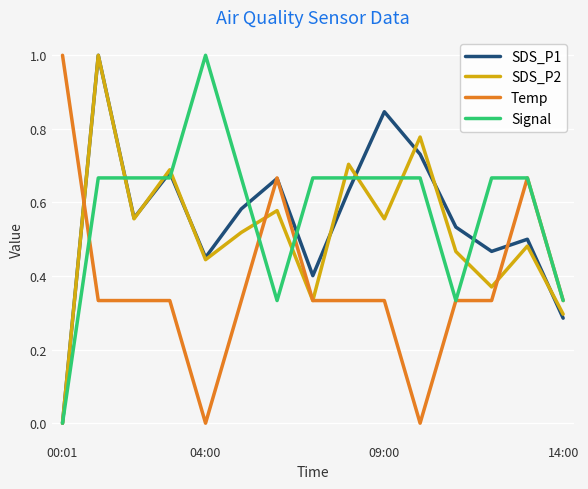

What is the maximum value shown in the chart?

1.0